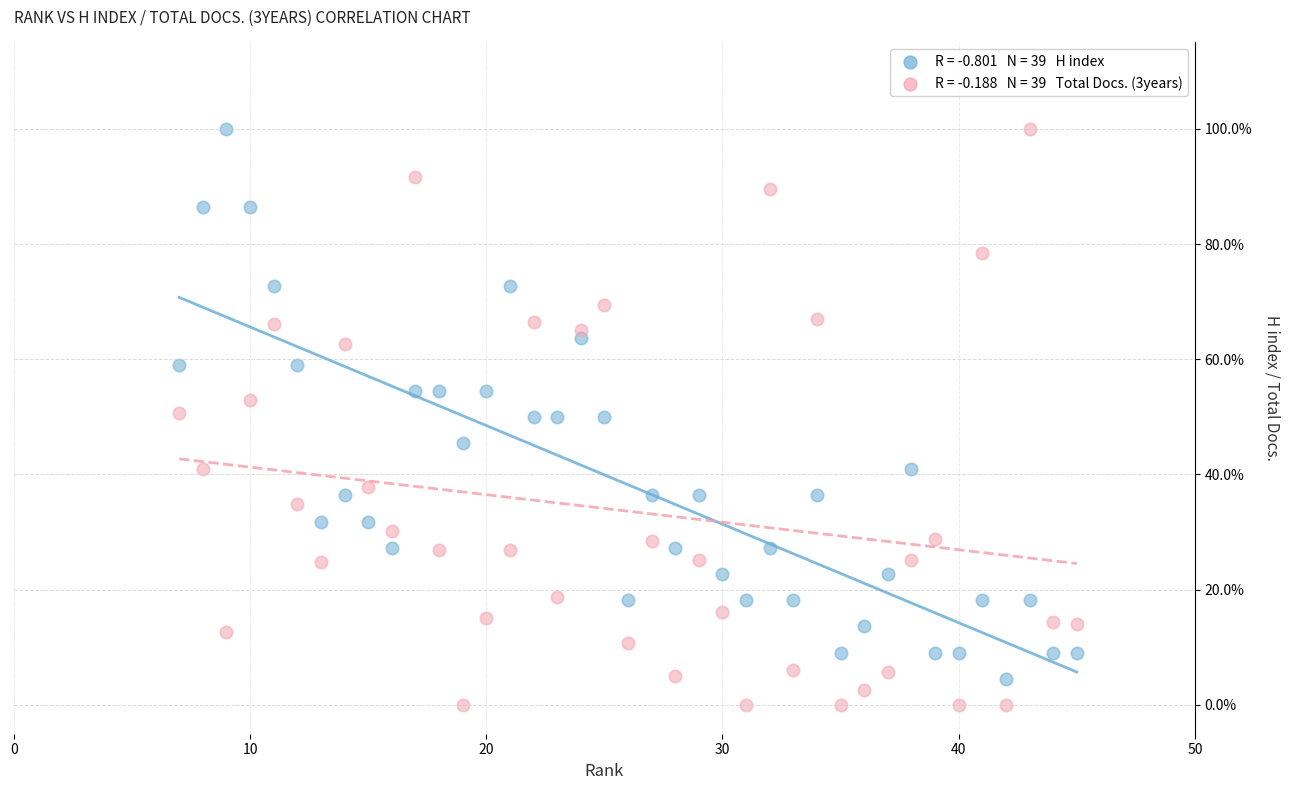

Across all data points, what is the range of Y values (max minus min)?

100.0